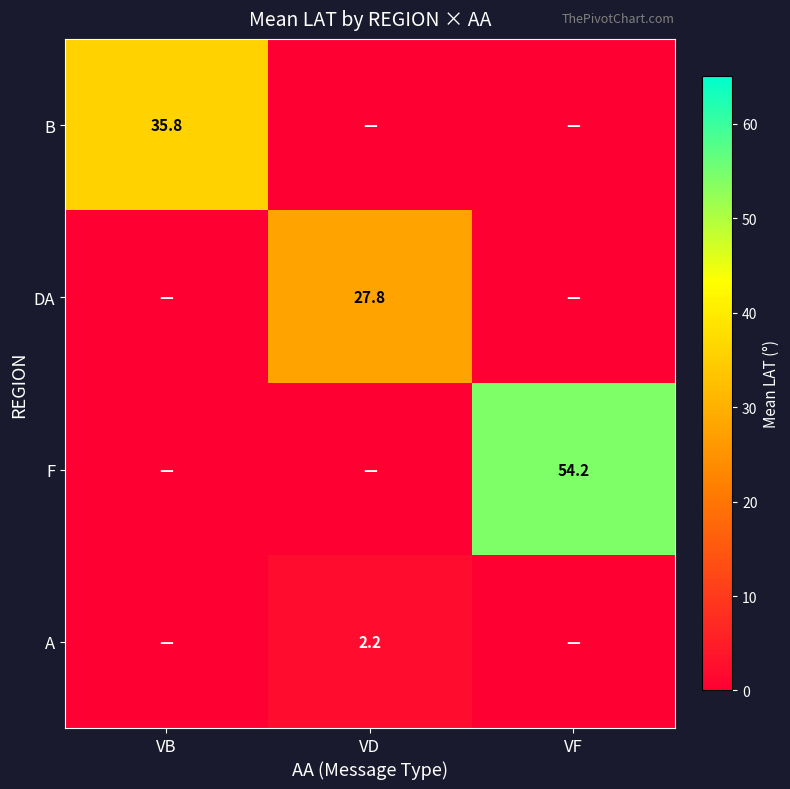

Is it true that F equals 18.8 at VF?

False